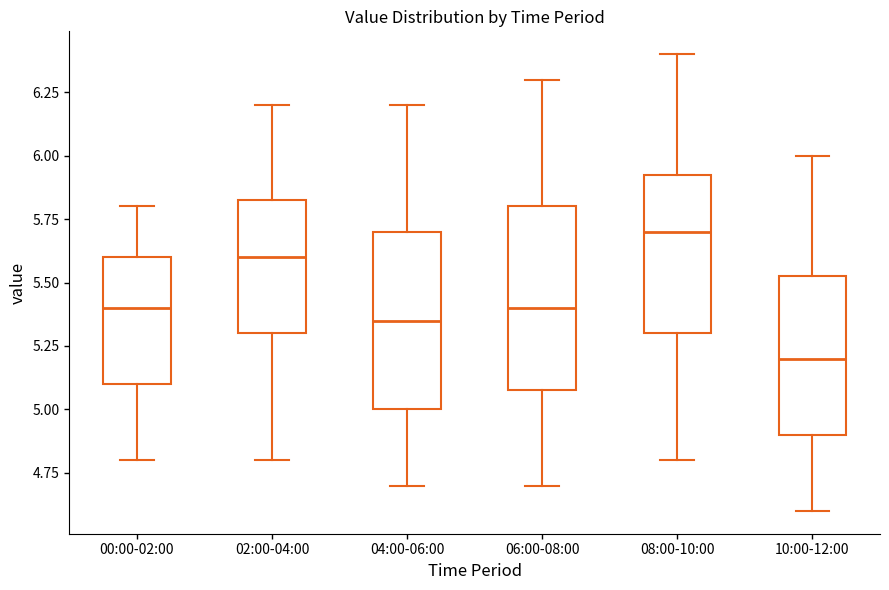

Where does the median line of the box for 06:00-08:00 sit on the y-axis? The values are not printed on the chart, so give them approximately, as read against the axis.

5.40